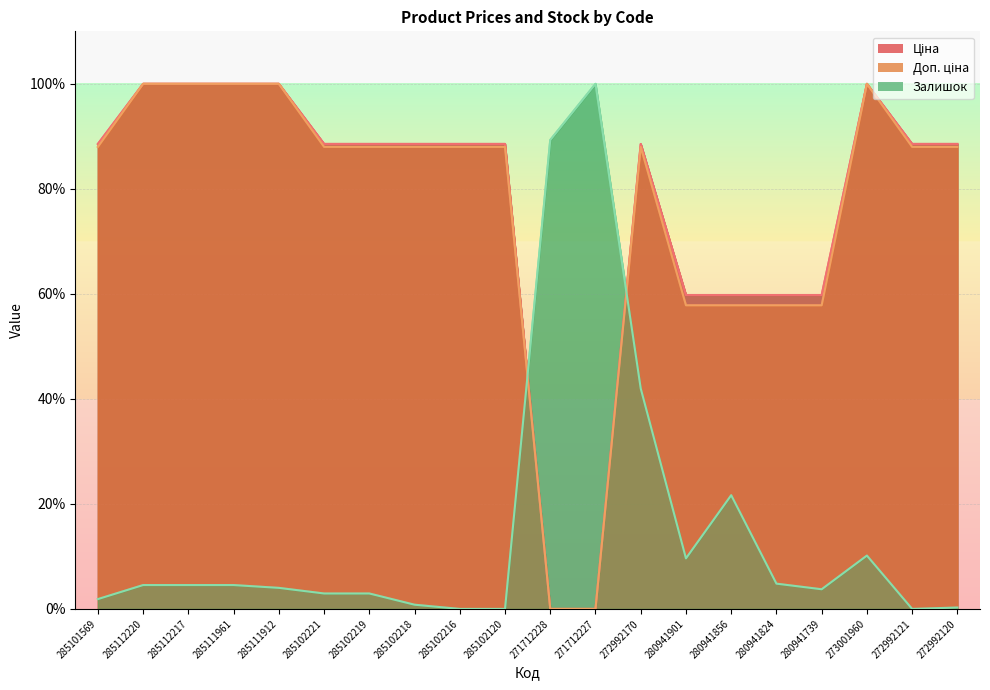

Reading left to right, transcribe all the data shown in this chart.

Ціна: 285101569=88.6	285112220=100.0	285112217=100.0	285111961=100.0	285111912=100.0	285102221=88.6	285102219=88.6	285102218=88.6	285102216=88.6	285102120=88.6	271712228=0.0	271712227=0.0	272992170=88.6	280941901=59.8	280941856=59.8	280941824=59.8	280941739=59.8	273001960=100.0	272992121=88.6	272992120=88.6
Доп. ціна: 285101569=88.0	285112220=100.0	285112217=100.0	285111961=100.0	285111912=100.0	285102221=88.0	285102219=88.0	285102218=88.0	285102216=88.0	285102120=88.0	271712228=0.0	271712227=0.0	272992170=88.0	280941901=57.8	280941856=57.8	280941824=57.8	280941739=57.8	273001960=100.0	272992121=88.0	272992120=88.0
Залишок: 285101569=1.9	285112220=4.5	285112217=4.5	285111961=4.5	285111912=4.0	285102221=2.9	285102219=2.9	285102218=0.8	285102216=0.0	285102120=0.0	271712228=89.3	271712227=100.0	272992170=42.0	280941901=9.6	280941856=21.7	280941824=4.8	280941739=3.7	273001960=10.2	272992121=0.0	272992120=0.3